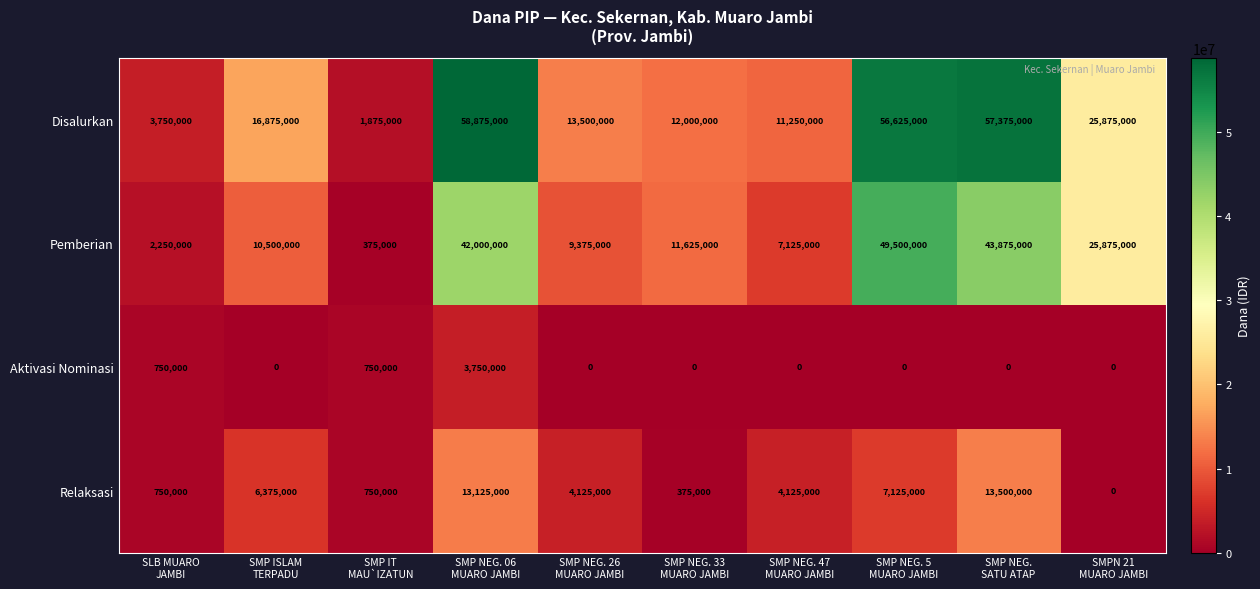

What is the sum of all Pemberian values?

202500000